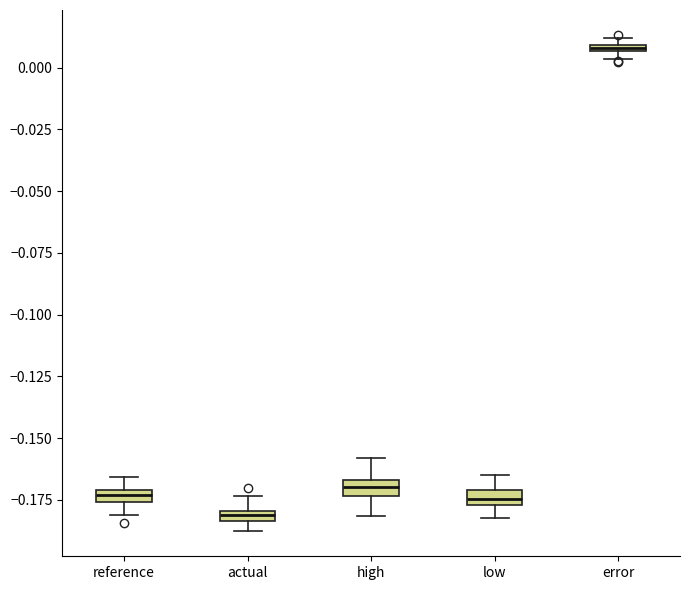

Which box has the highest median line?

error